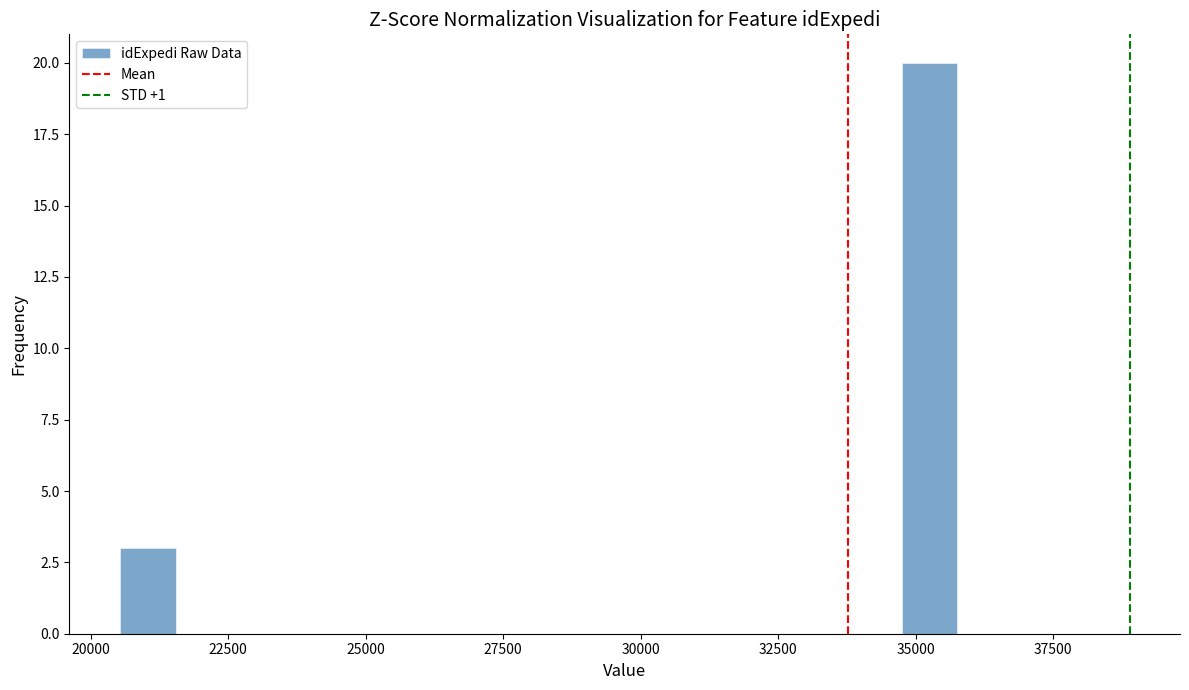

Read against the x-axis, roughly where is the centre of the tallest bar?

35500